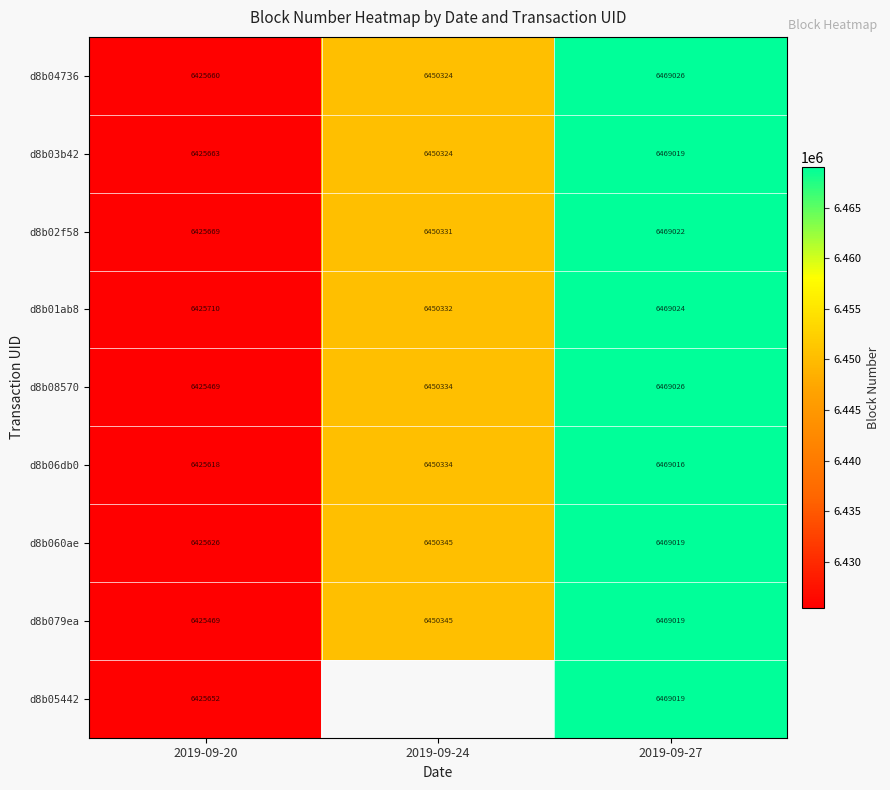

At which label is d8b079ea closest to 6447244?

2019-09-24